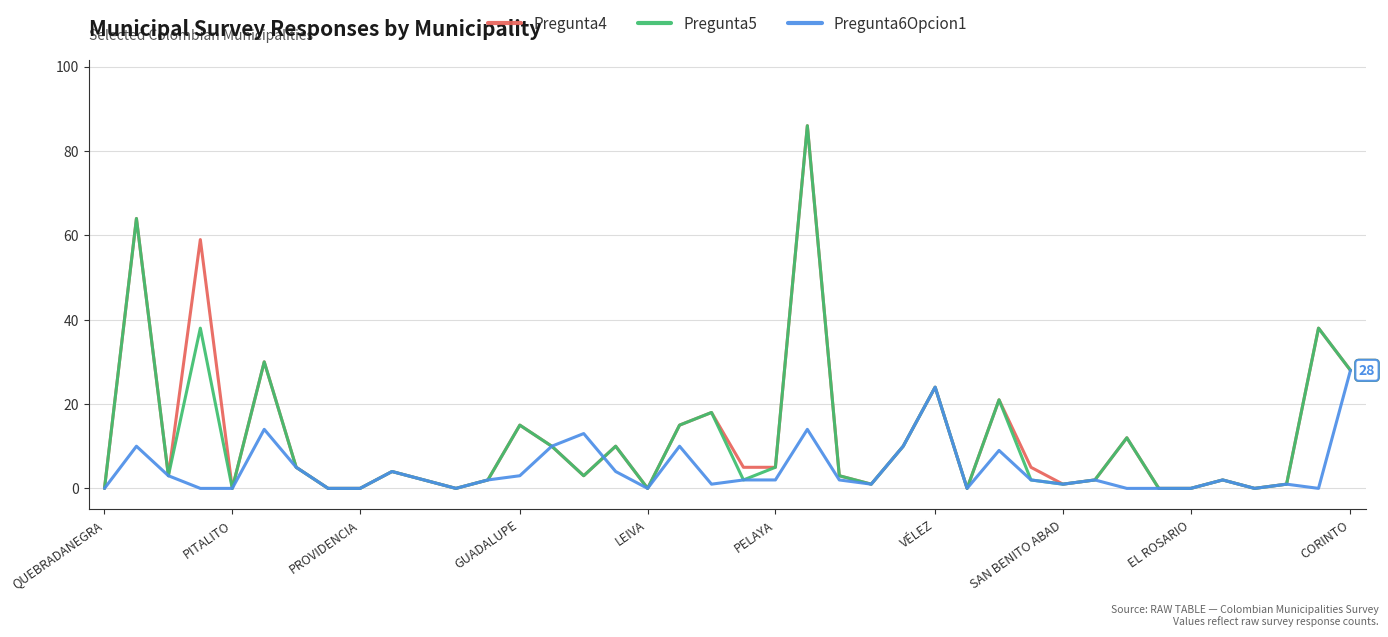

How many values in the Pregunta4 series are below 4?

20